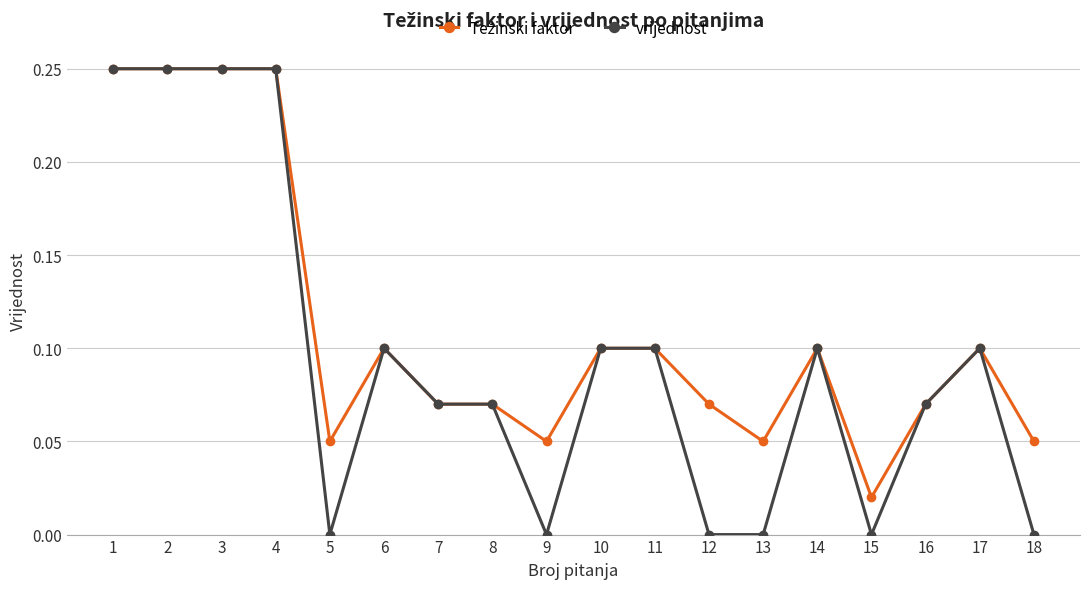

Which series has the widest spread of values?

vrijednost